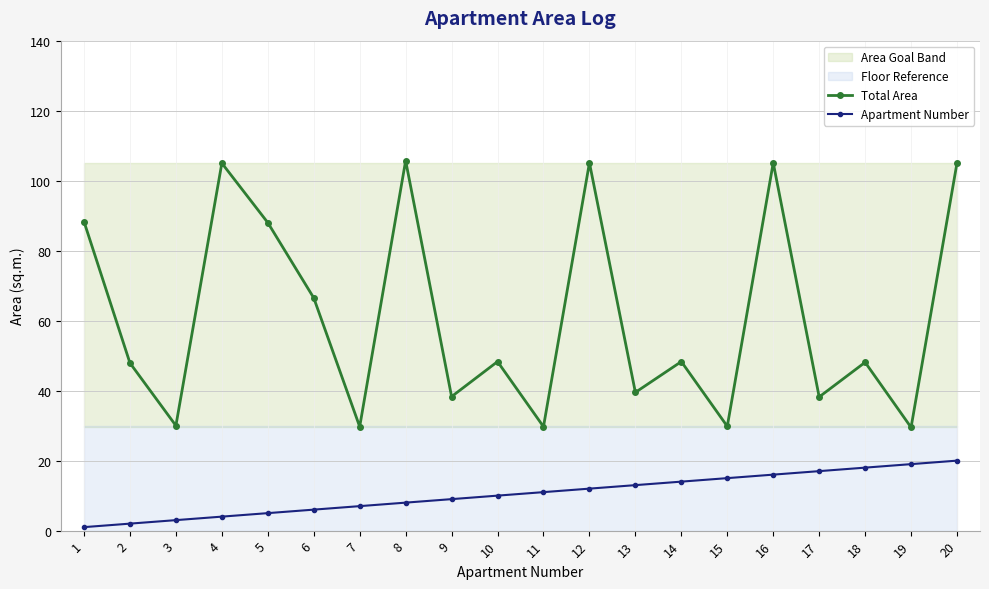

Where does the Apartment Number series first go above 11?

12